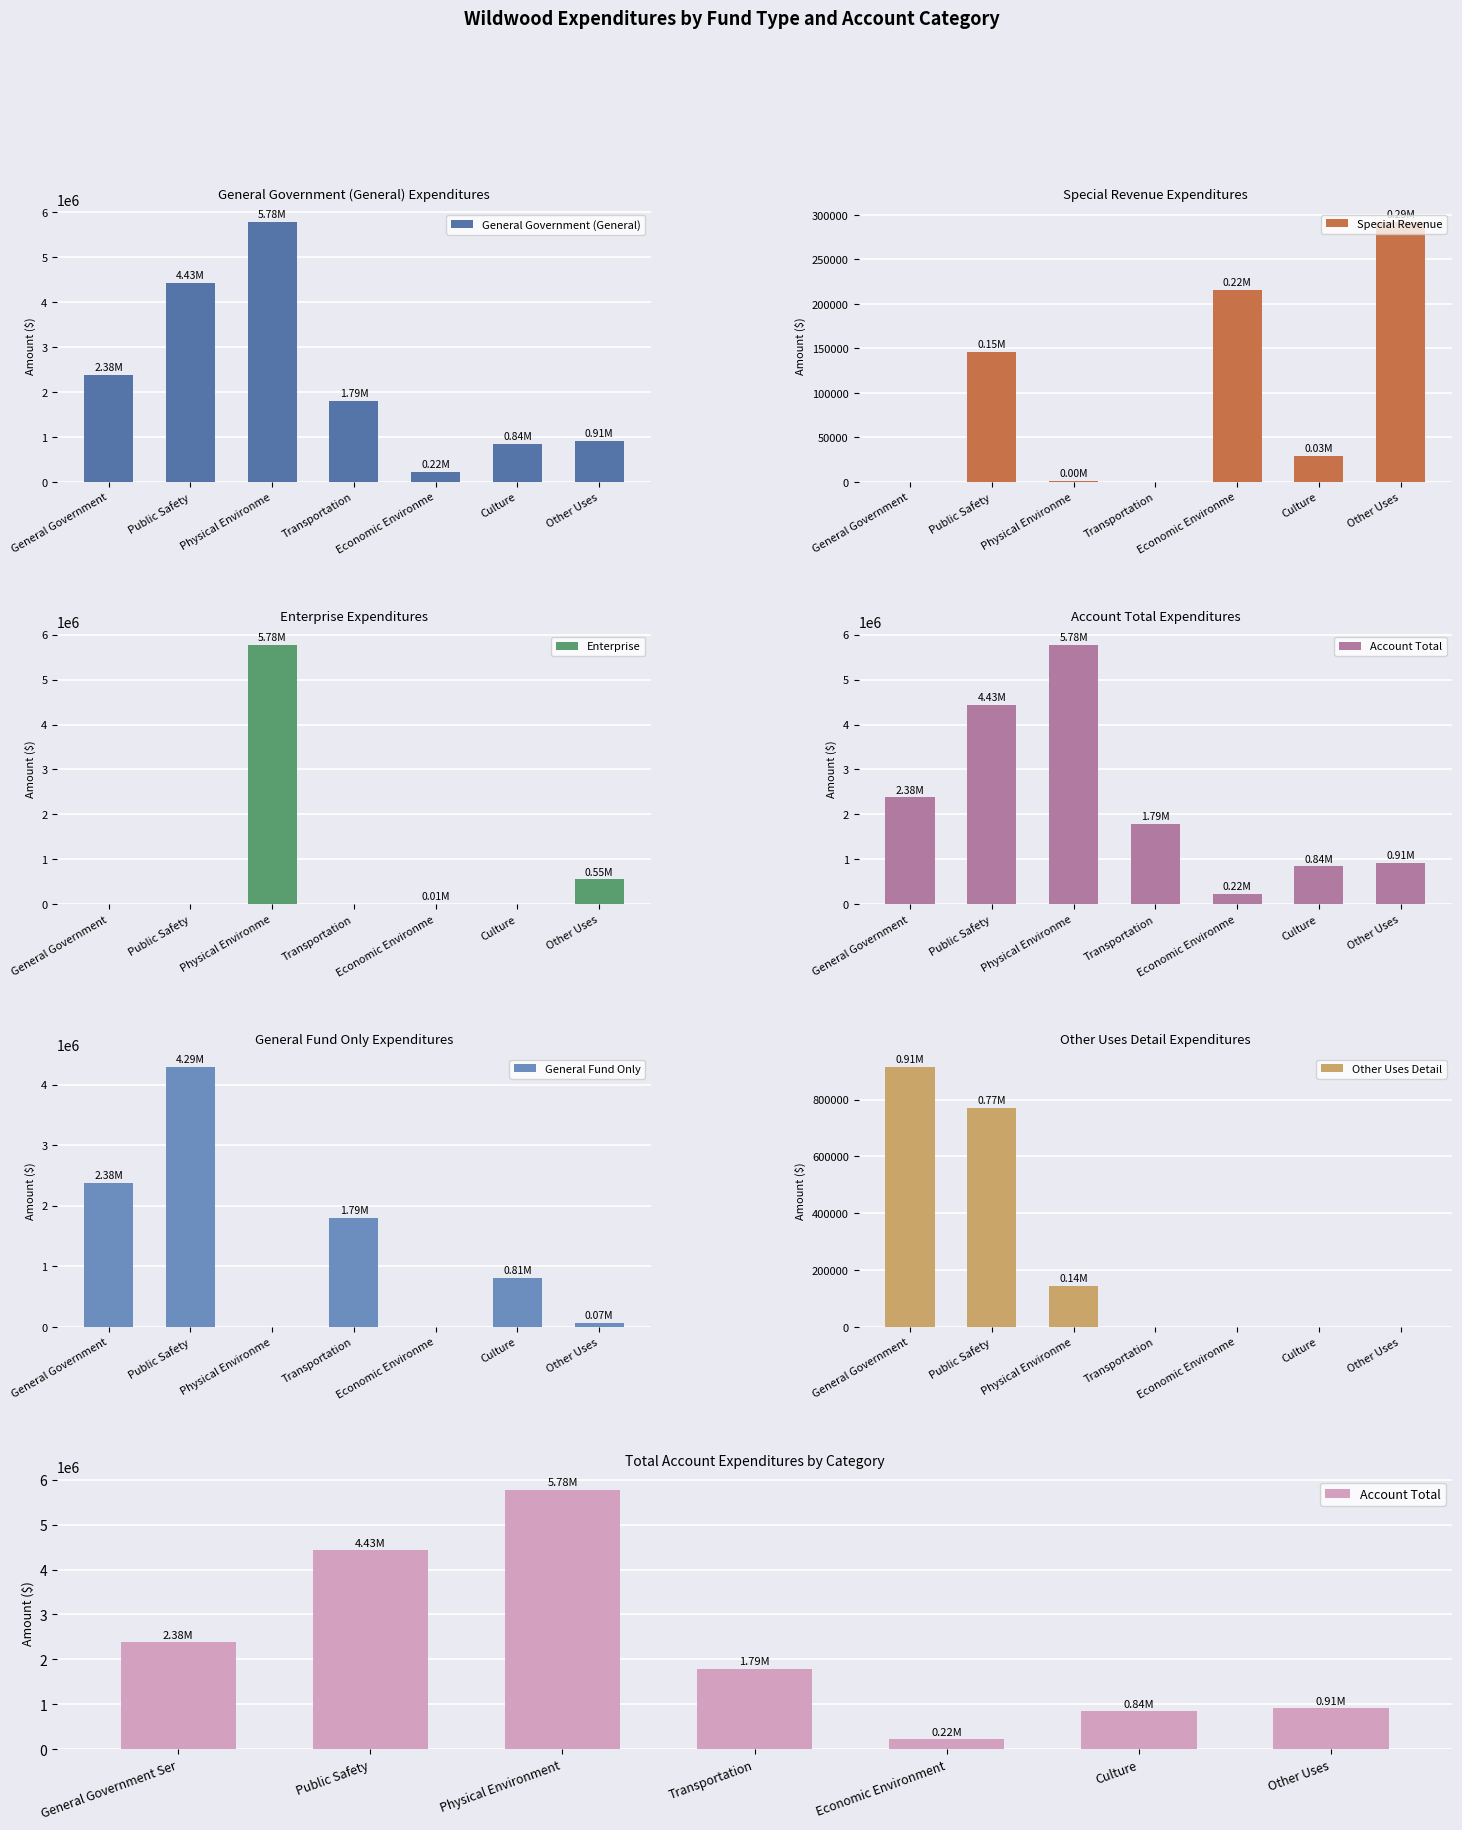

What are all the series names shown in the legend?

General Government (General), Special Revenue, Enterprise, Account Total, General Fund Only, Other Uses Detail